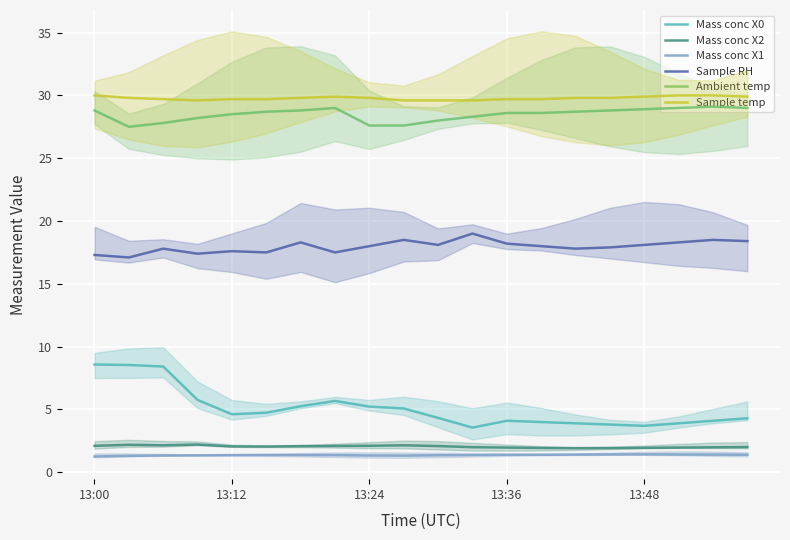

What is the greatest value displayed?

30.0